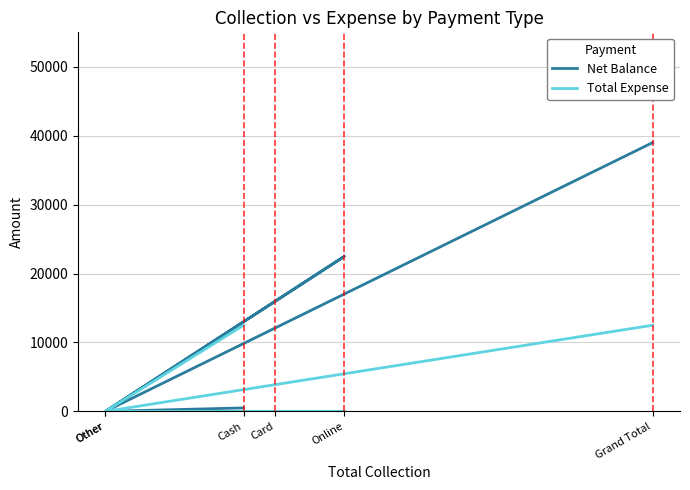

Is the value of Net Balance at Online greater than the value of Total Expense at Online?

Yes